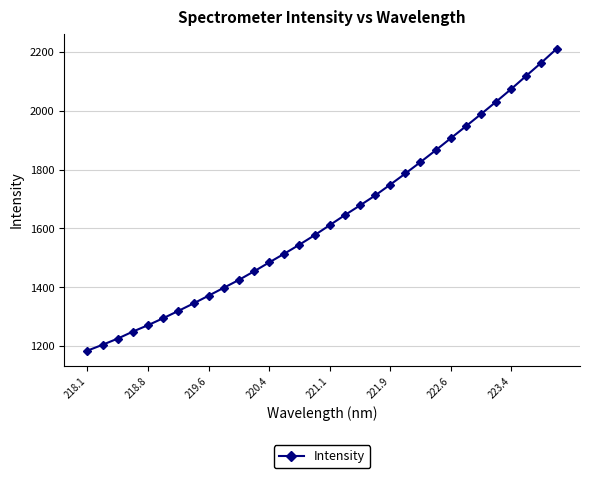

What is the sum of all values?

52174.1